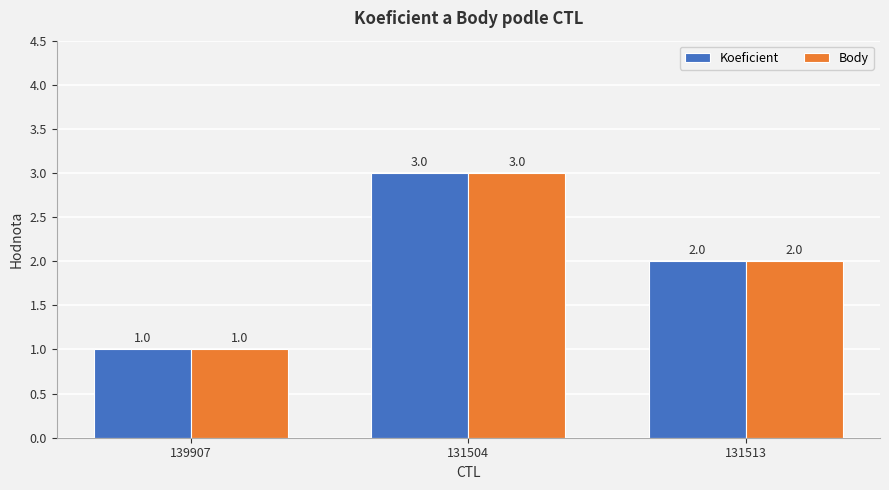

At which label does Body first exceed 2?

131504